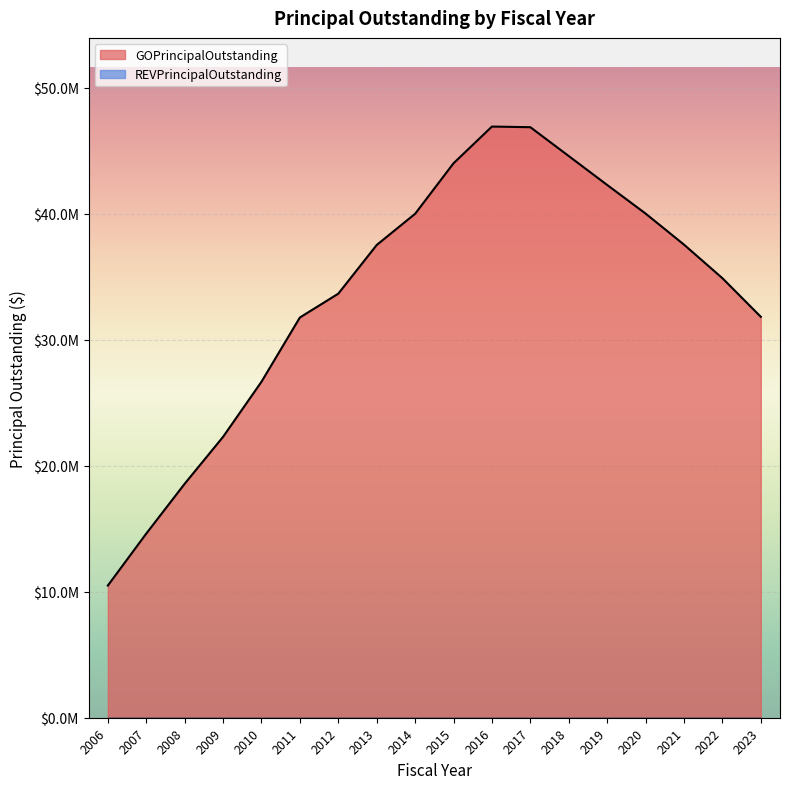

Between 2009 and 2019, which is larger?

2019